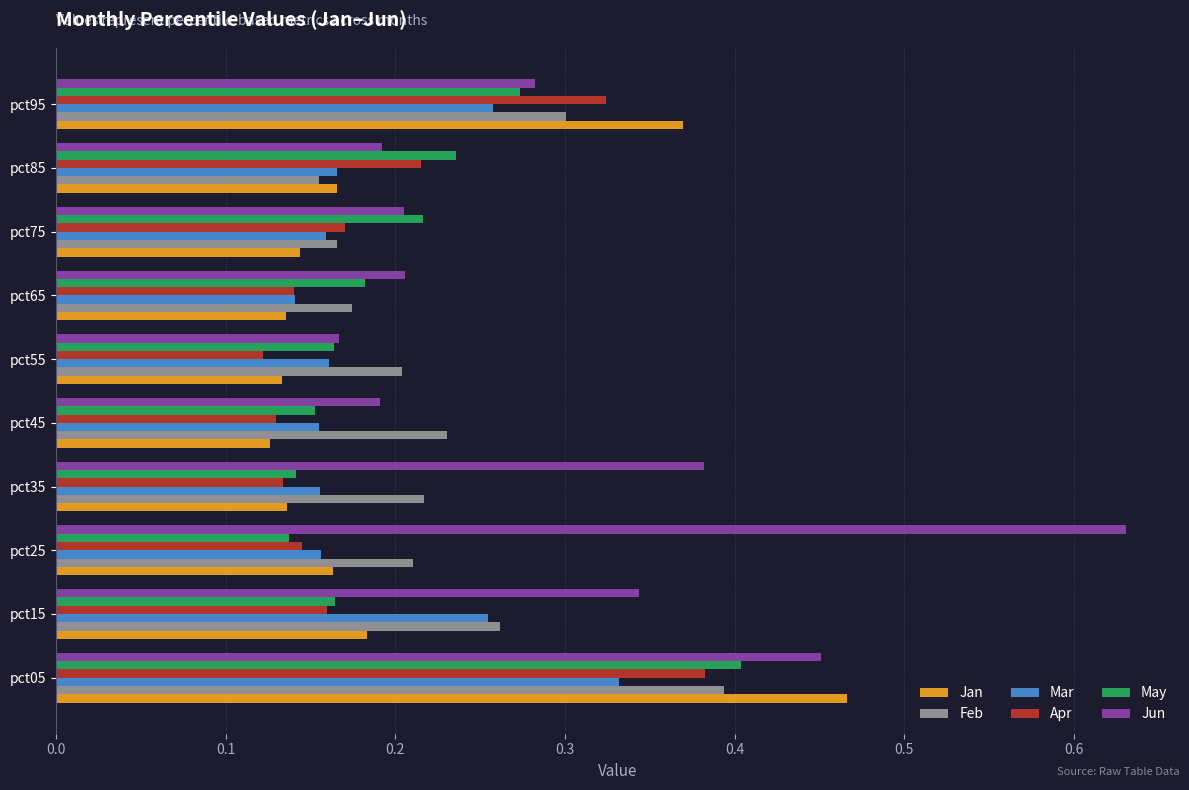

True or false: Jan has a value of 0.2 at pct95.

False